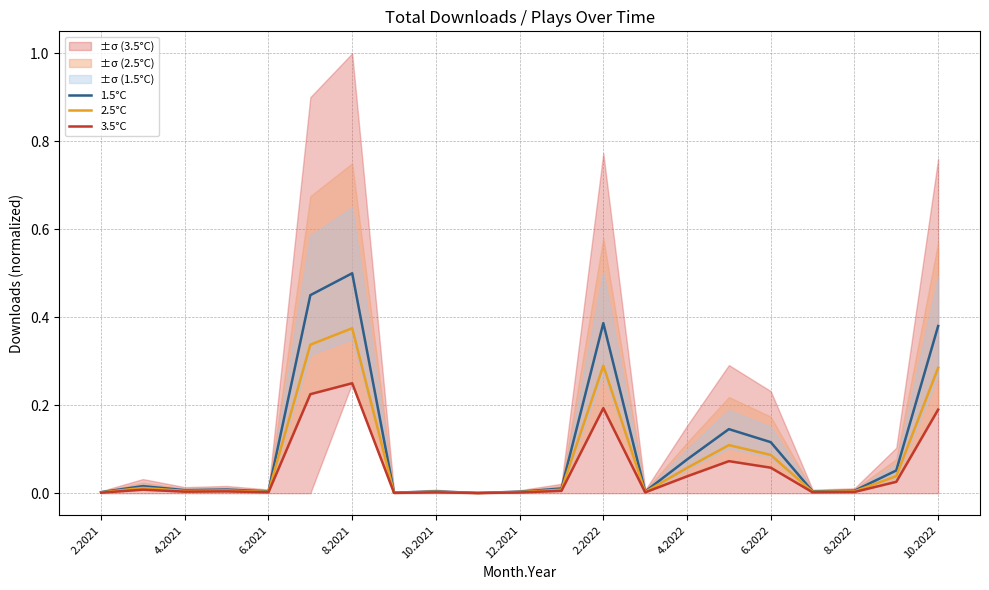

True or false: 1.5°C has more than 1 interior local peaks.

True